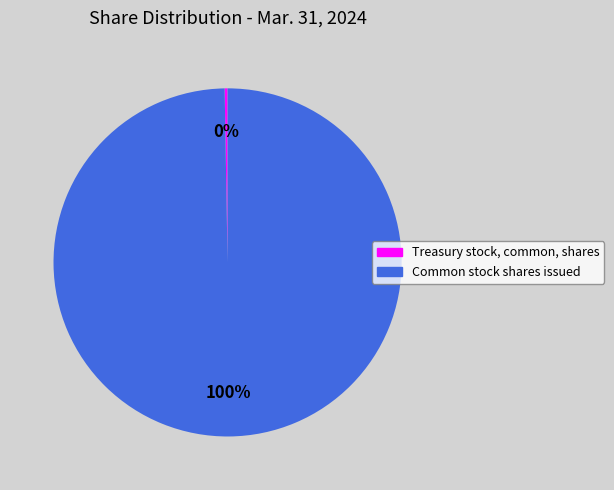

Does any single category account for the majority?

Yes